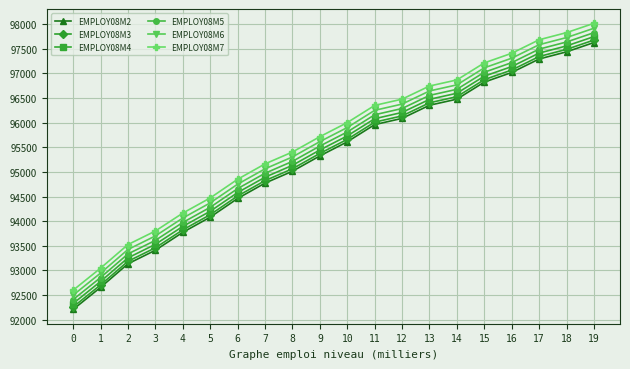

Reading left to right, list all the values displayed in this chart.

EMPLOY08M2: 92210	92657	93136	93411	93774	94082	94461	94773	95014	95325	95611	95960	96087	96353	96477	96823	97018	97292	97437	97626
EMPLOY08M3: 92260	92707	93186	93461	93824	94132	94511	94823	95064	95375	95661	96010	96137	96403	96527	96873	97068	97342	97487	97676
EMPLOY08M4: 92330	92777	93256	93531	93894	94202	94581	94893	95134	95445	95731	96080	96207	96473	96597	96943	97138	97412	97557	97746
EMPLOY08M5: 92410	92857	93336	93611	93974	94282	94661	94973	95214	95525	95811	96160	96287	96553	96677	97023	97218	97492	97637	97826
EMPLOY08M6: 92500	92947	93426	93701	94064	94372	94751	95063	95304	95615	95901	96250	96377	96643	96767	97113	97308	97582	97727	97916
EMPLOY08M7: 92600	93047	93526	93801	94164	94472	94851	95163	95404	95715	96001	96350	96477	96743	96867	97213	97408	97682	97827	98016